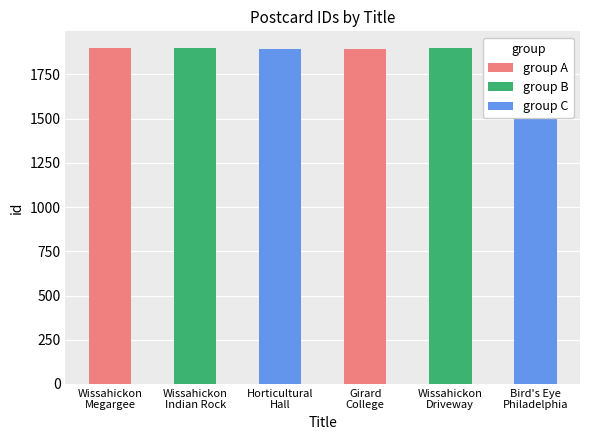

Are the bars horizontal?

No